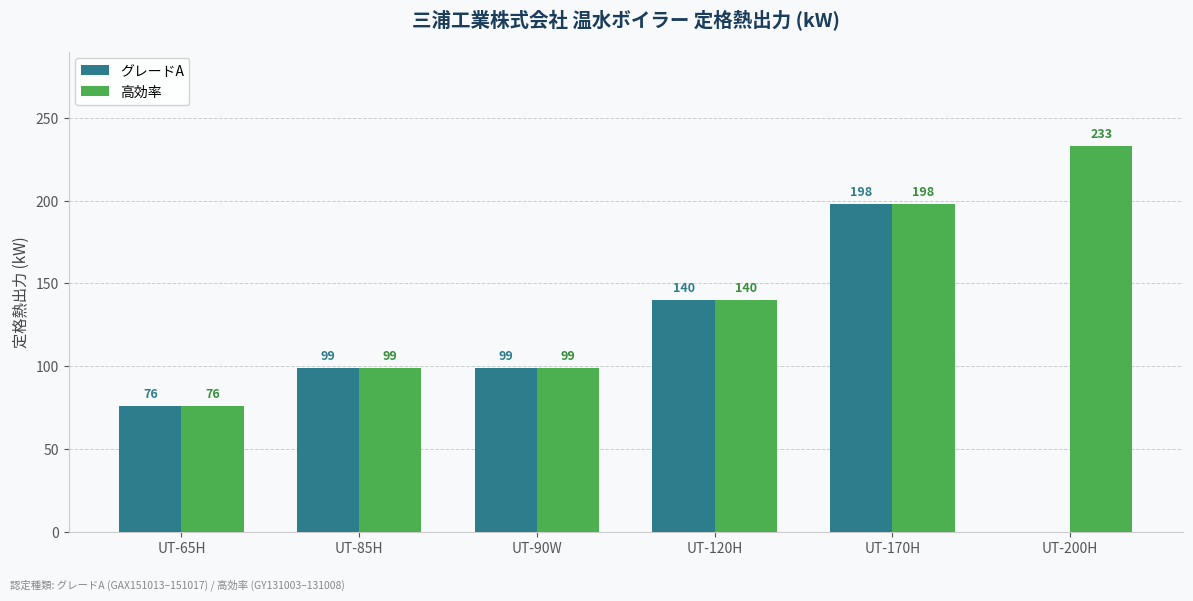

How many values in グレードA are above zero?

5